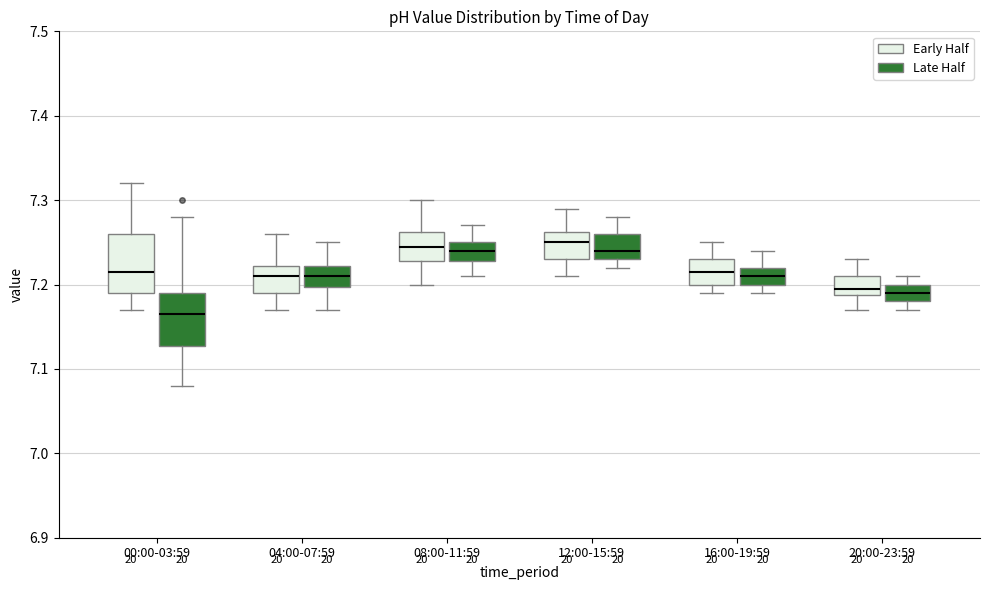

Reading left to right, transcribe this box plot: for each box, give where its median line is, the range the box spans, and where its two whiskers end, as read against the y-axis. The values are not printed on the chart, so give them approximately, as read against the axis.

00:00-03:59 (Early Half): median 7.22, box 7.19 to 7.26, whiskers 7.17 to 7.32
00:00-03:59 (Late Half): median 7.17, box 7.13 to 7.19, whiskers 7.08 to 7.28
04:00-07:59 (Early Half): median 7.21, box 7.19 to 7.22, whiskers 7.17 to 7.26
04:00-07:59 (Late Half): median 7.21, box 7.20 to 7.22, whiskers 7.17 to 7.25
08:00-11:59 (Early Half): median 7.25, box 7.23 to 7.26, whiskers 7.20 to 7.30
08:00-11:59 (Late Half): median 7.24, box 7.23 to 7.25, whiskers 7.21 to 7.27
12:00-15:59 (Early Half): median 7.25, box 7.23 to 7.26, whiskers 7.21 to 7.29
12:00-15:59 (Late Half): median 7.24, box 7.23 to 7.26, whiskers 7.22 to 7.28
16:00-19:59 (Early Half): median 7.22, box 7.20 to 7.23, whiskers 7.19 to 7.25
16:00-19:59 (Late Half): median 7.21, box 7.20 to 7.22, whiskers 7.19 to 7.24
20:00-23:59 (Early Half): median 7.20, box 7.19 to 7.21, whiskers 7.17 to 7.23
20:00-23:59 (Late Half): median 7.19, box 7.18 to 7.20, whiskers 7.17 to 7.21